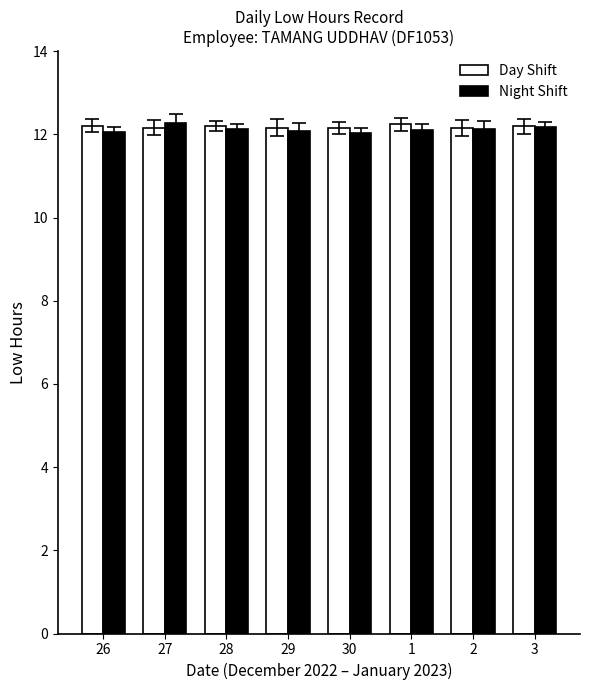

Rank the series at 26 from lowest to highest value.

Night Shift, Day Shift